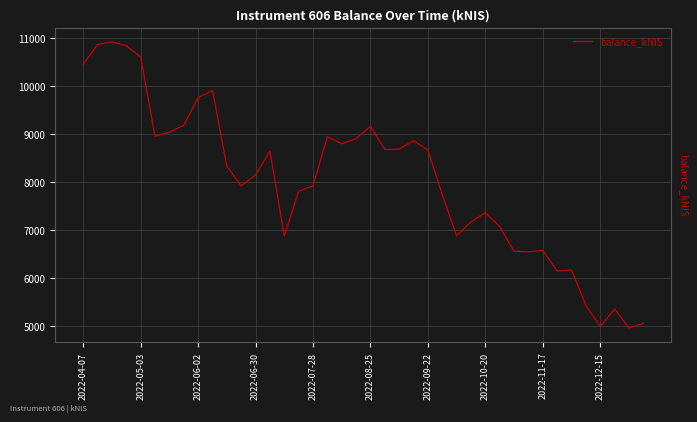

What is the difference between the maximum and minimum values?

5965.6